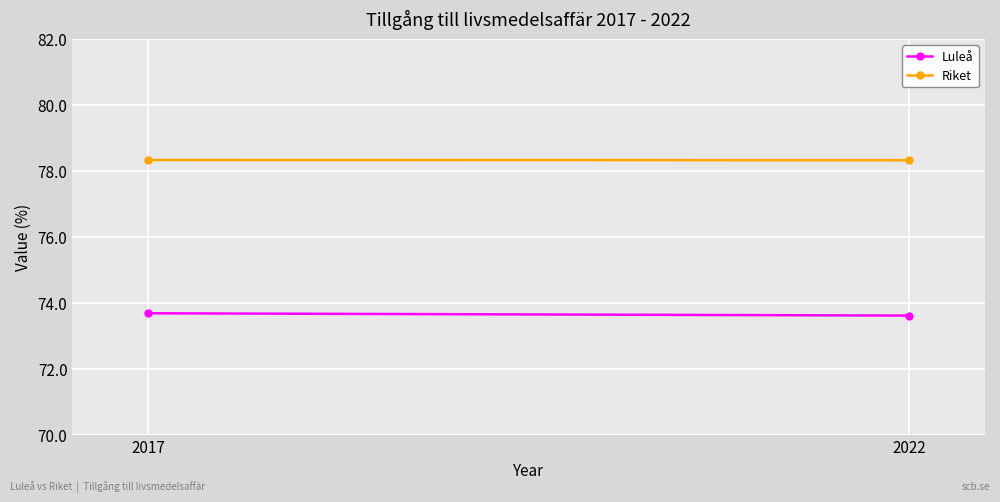

At which category is the sum across all series the highest?

2017